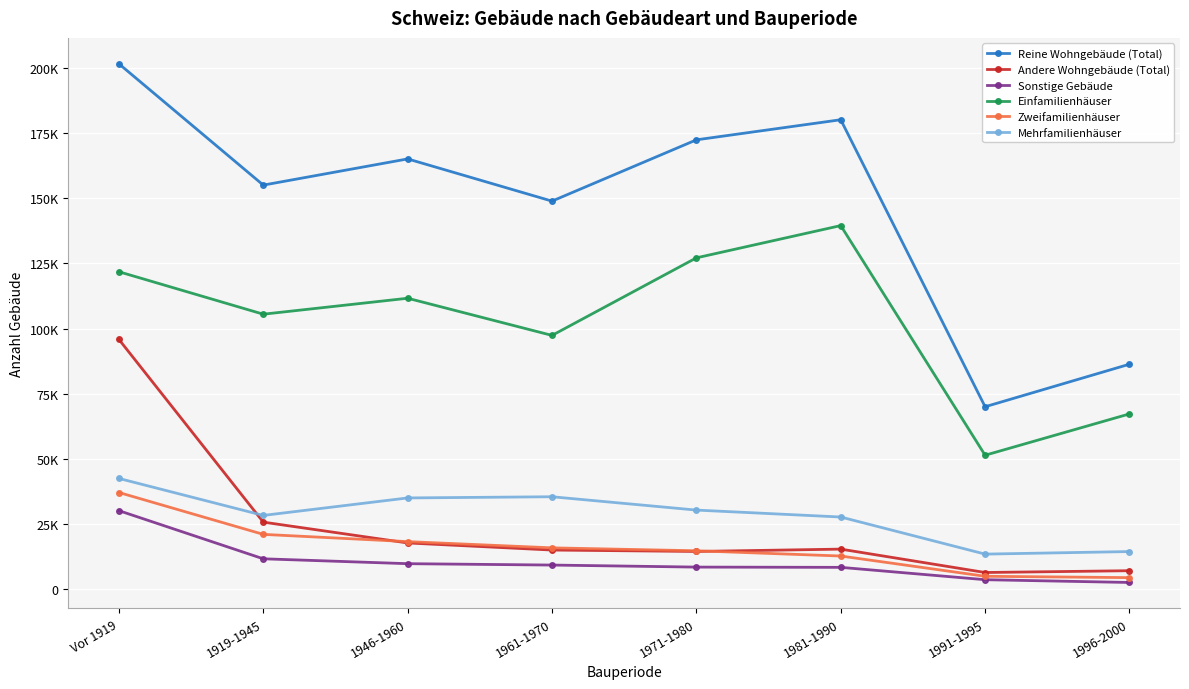

Which label corresponds to the smallest value in the chart?

1996-2000